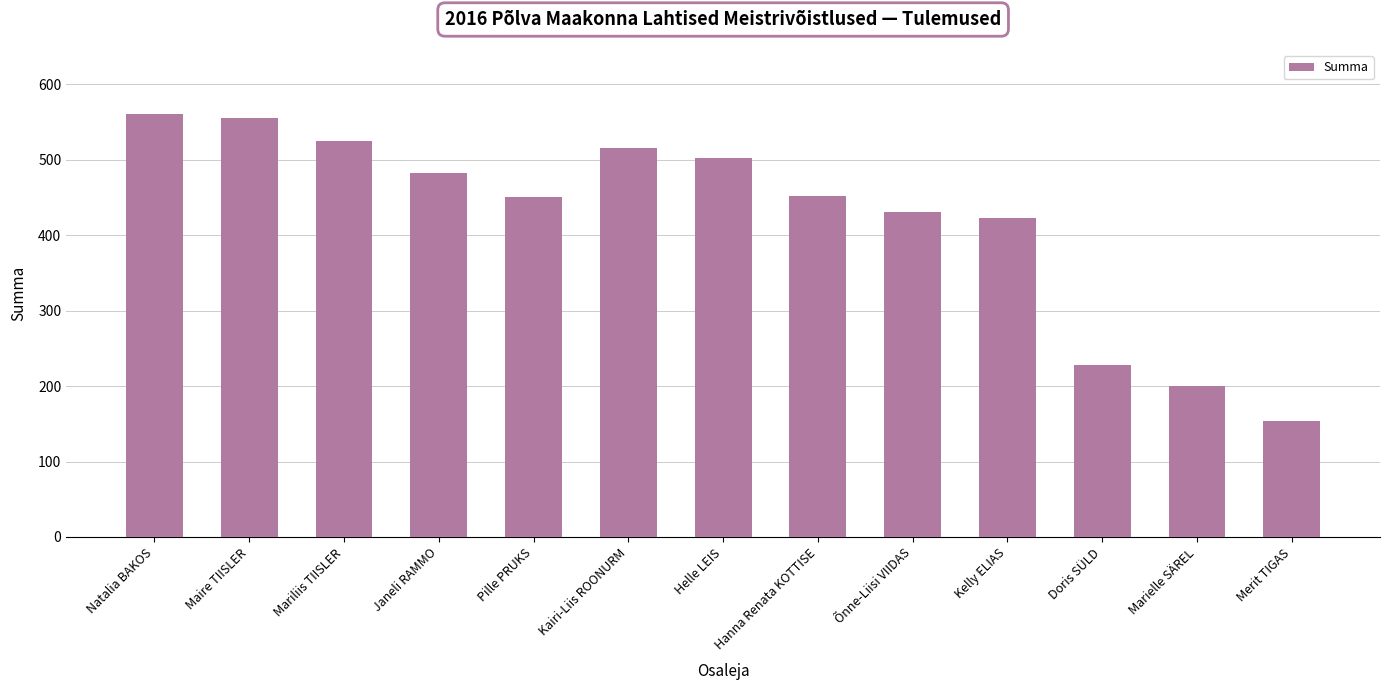

Approximately how many times larger is the value at Helle LEIS compared to Merit TIGAS?

3.3